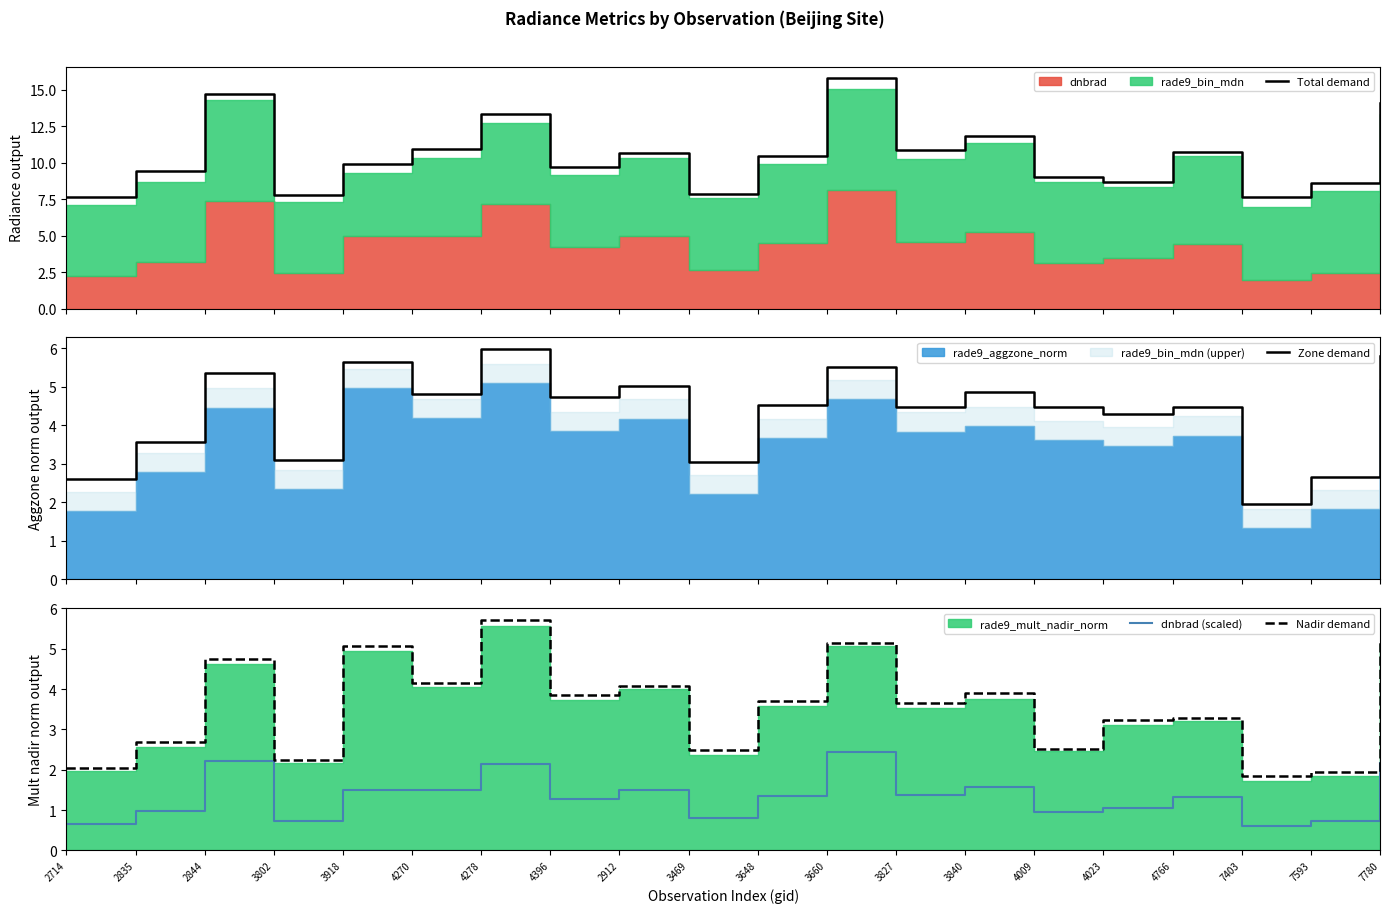

Reading left to right, extract all data points from this chart.

Total demand: 7.7	9.4	14.7	7.8	9.9	11.0	13.3	9.7	10.7	7.9	10.5	15.8	10.8	11.9	9.0	8.7	10.8	7.7	8.6	14.1
Zone demand: 2.6	3.6	5.3	3.1	5.6	4.8	6.0	4.7	5.0	3.1	4.5	5.5	4.5	4.9	4.5	4.3	4.5	2.0	2.6	5.8
dnbrad (scaled): 0.7	1.0	2.2	0.7	1.5	1.5	2.1	1.3	1.5	0.8	1.3	2.4	1.4	1.6	0.9	1.0	1.3	0.6	0.7	2.2
Nadir demand: 2.0	2.7	4.7	2.2	5.1	4.2	5.7	3.9	4.1	2.5	3.7	5.1	3.6	3.9	2.5	3.2	3.3	1.8	1.9	5.2